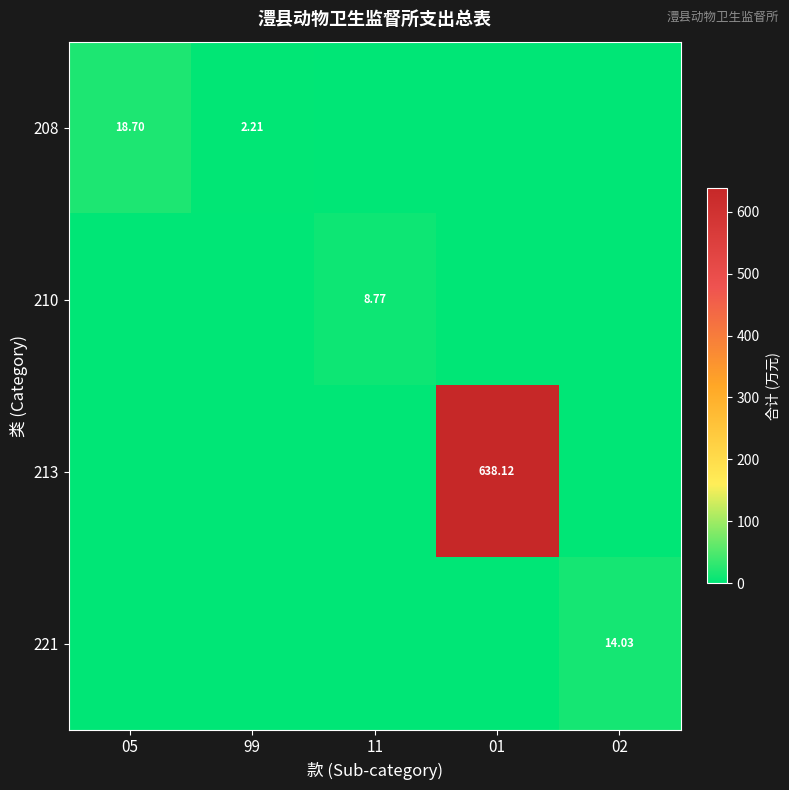

At which category does the chart reach its minimum across all series?

11